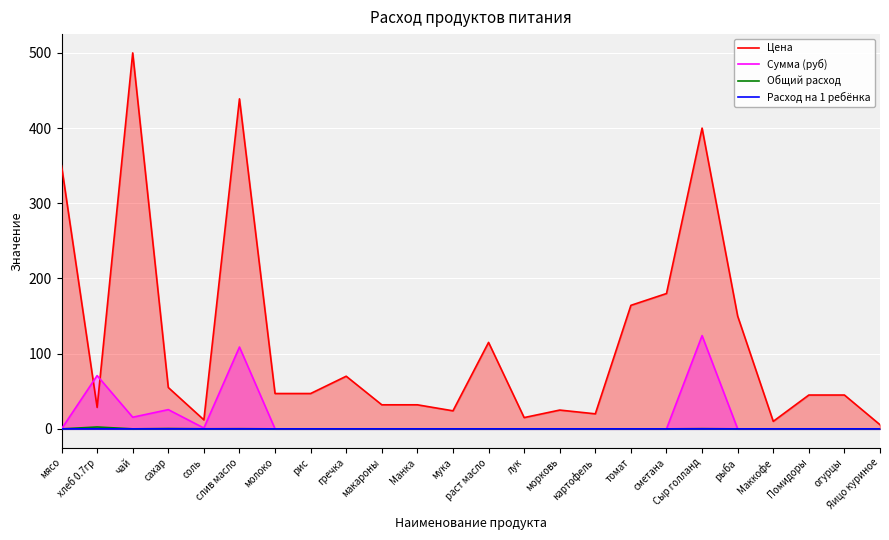

What are all the series names shown in the legend?

Цена, Сумма (руб), Общий расход, Расход на 1 ребёнка